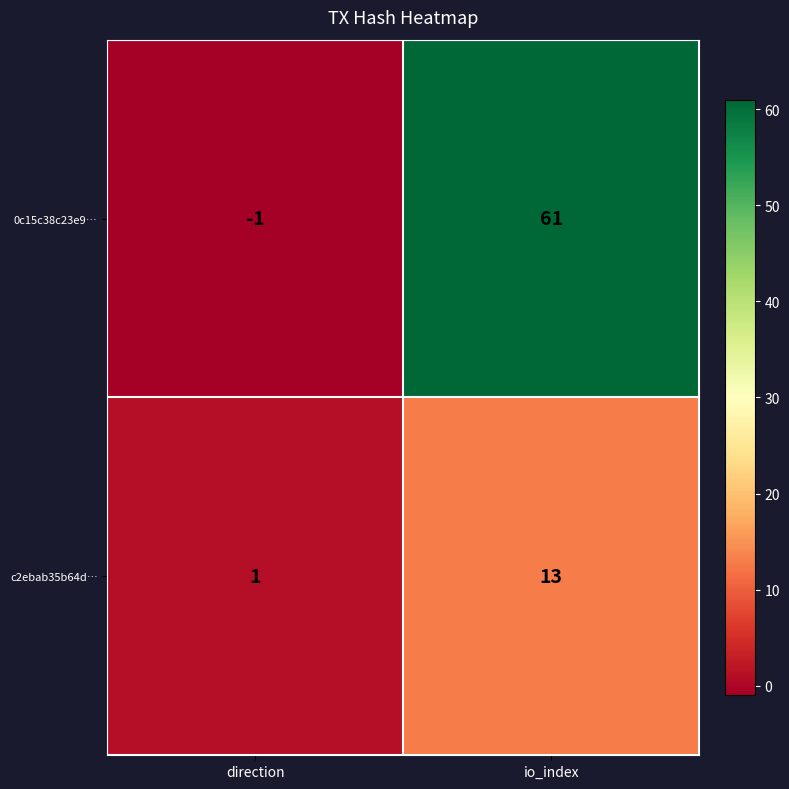

Which series has the widest spread of values?

0c15c38c23e9…